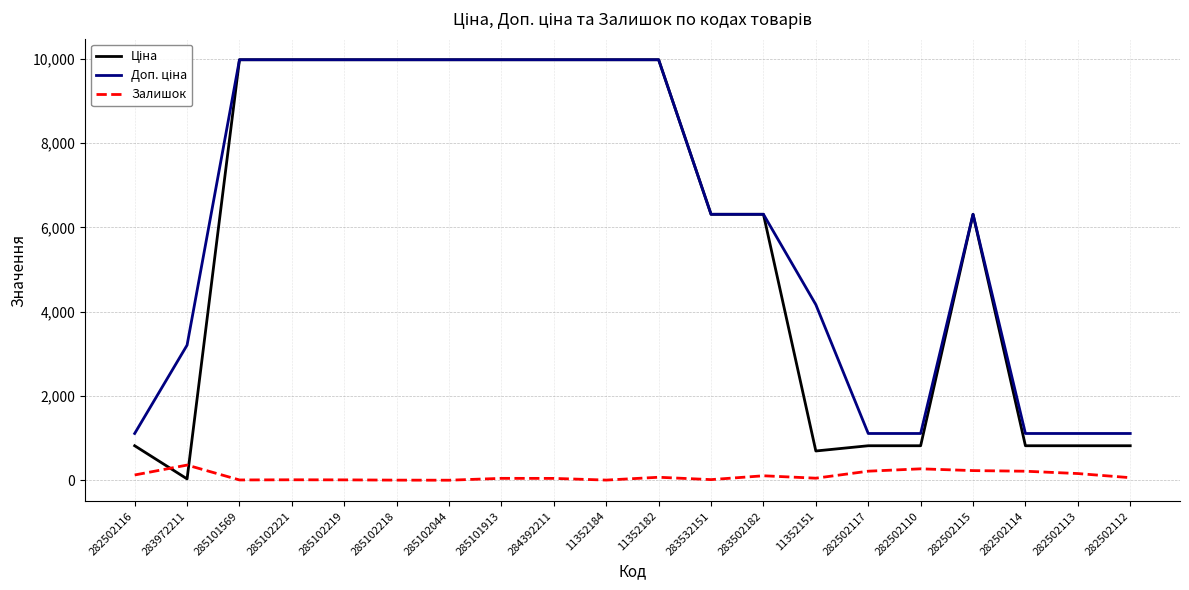

What is the greatest value displayed?

9975.0